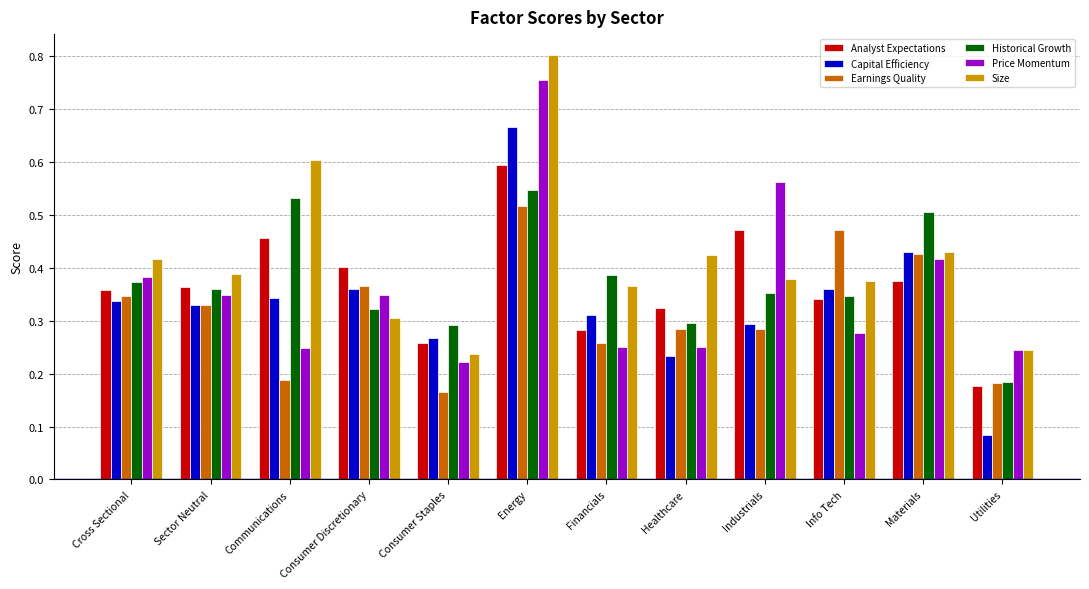

What is the label of the 12th bar from the left?

Utilities